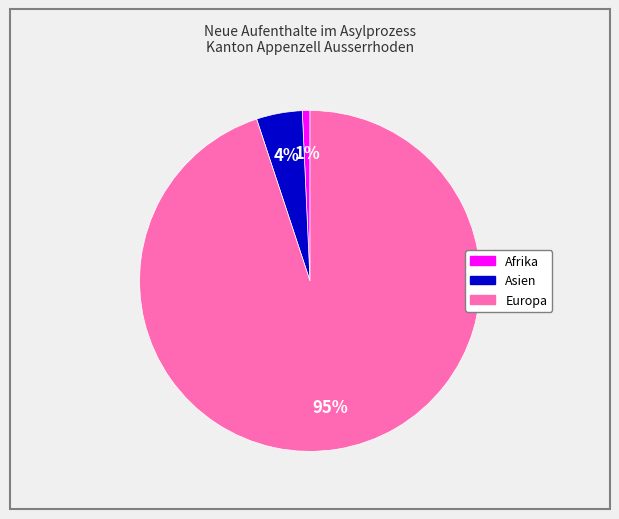

To the nearest percent, what is the difference between the largest and smallest slice percentages?

94%